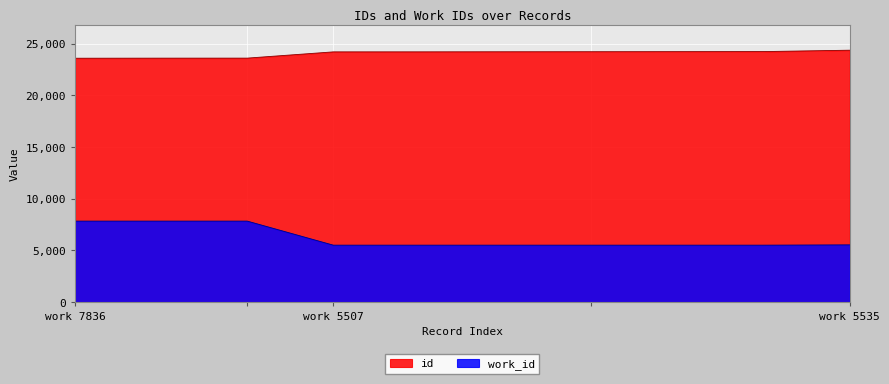

True or false: id and work_id intersect in this chart.

False